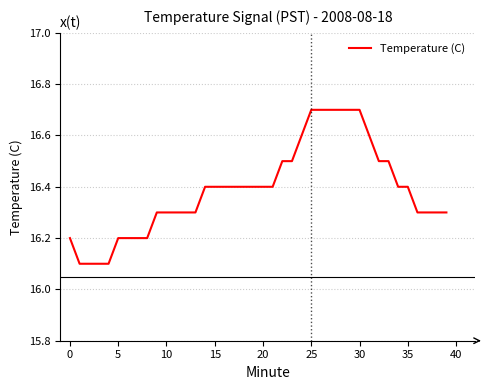

What is the smallest value displayed?

16.1